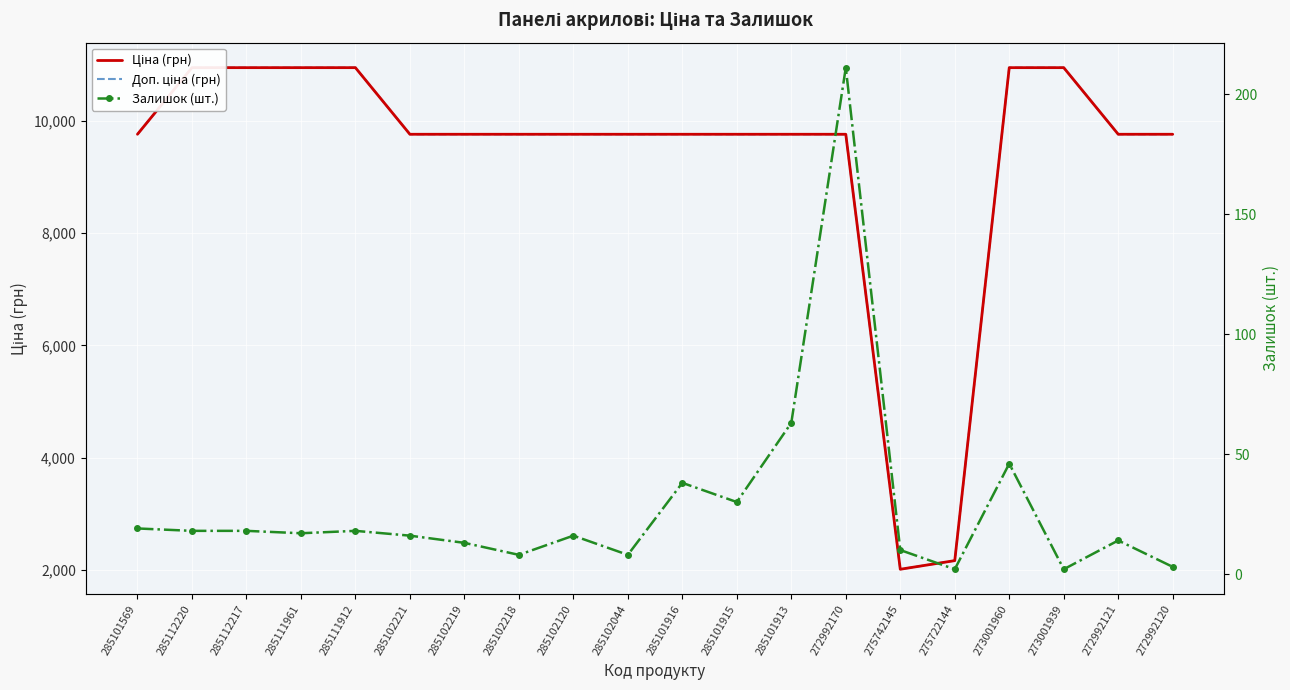

What position from the left is 285101569?

1